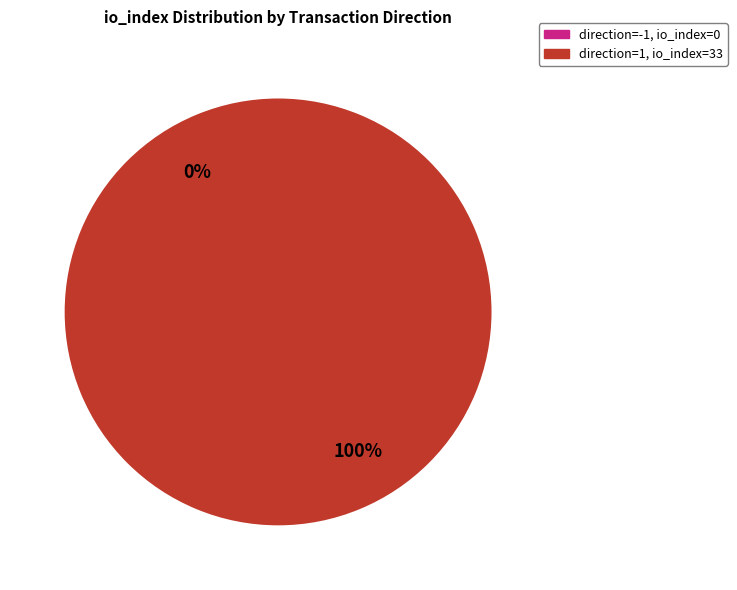

How many segments does this pie chart have?

2